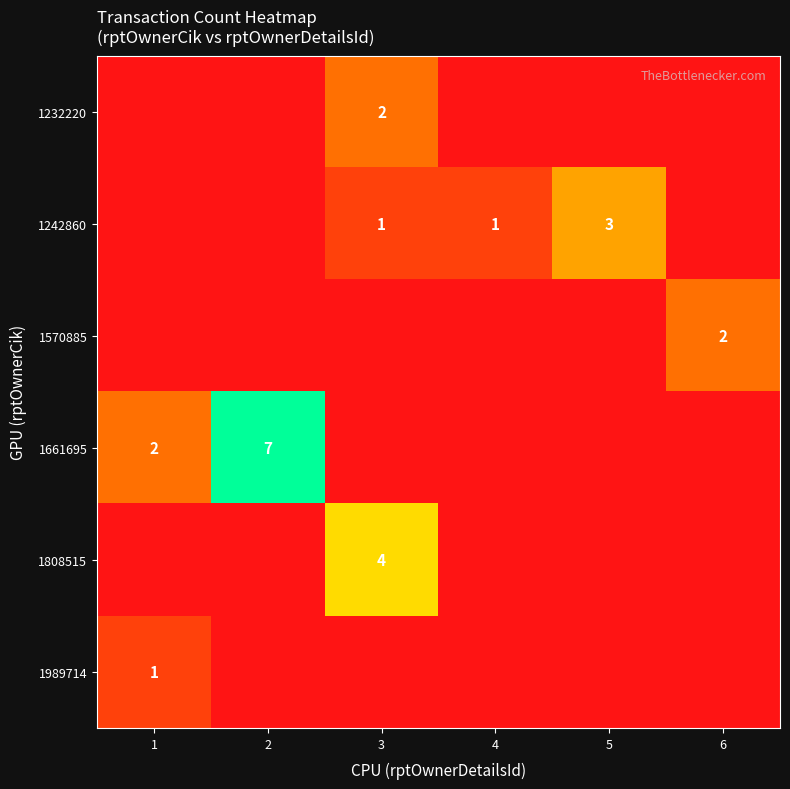

Count the number of categories in the chart.

6